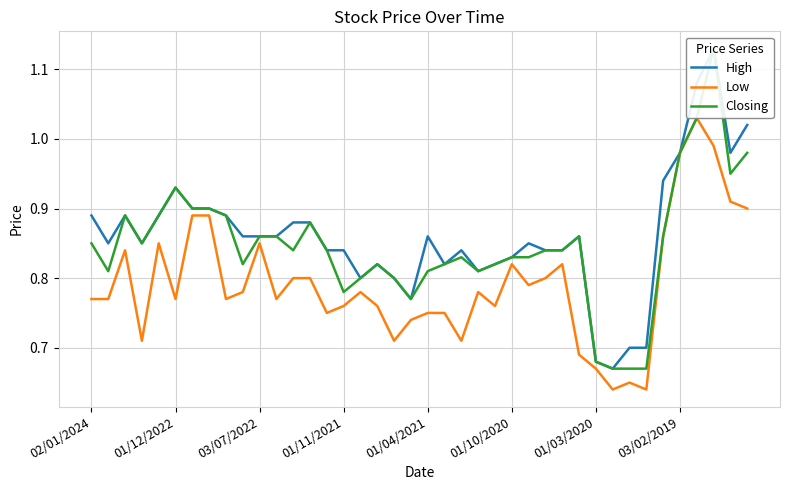

What are all the series names shown in the legend?

High, Low, Closing